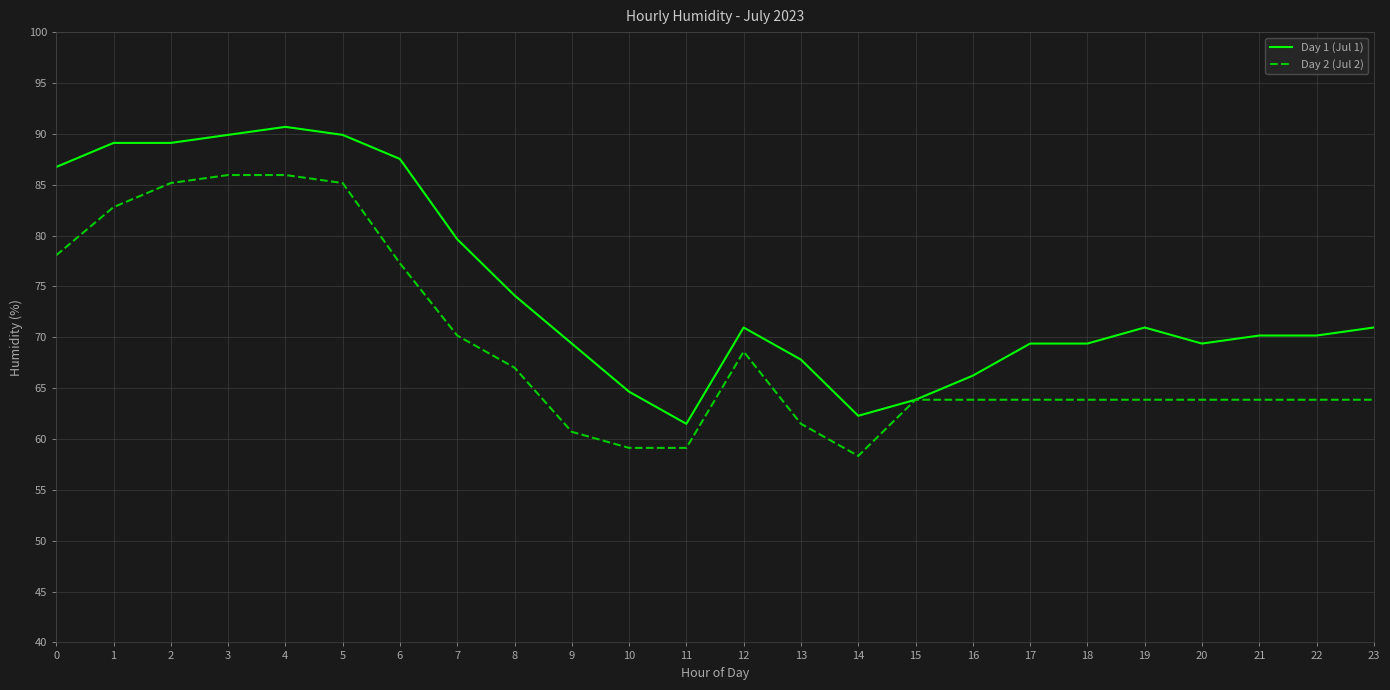

What is the greatest value displayed?

90.7